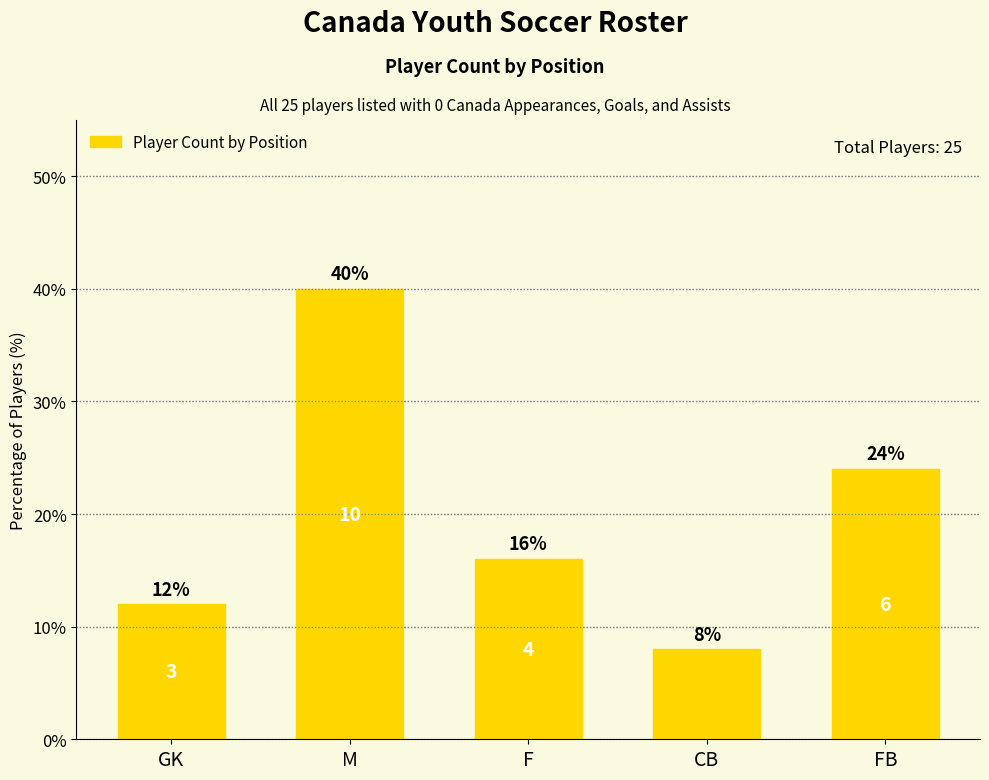

What is the minimum value shown in the chart?

8